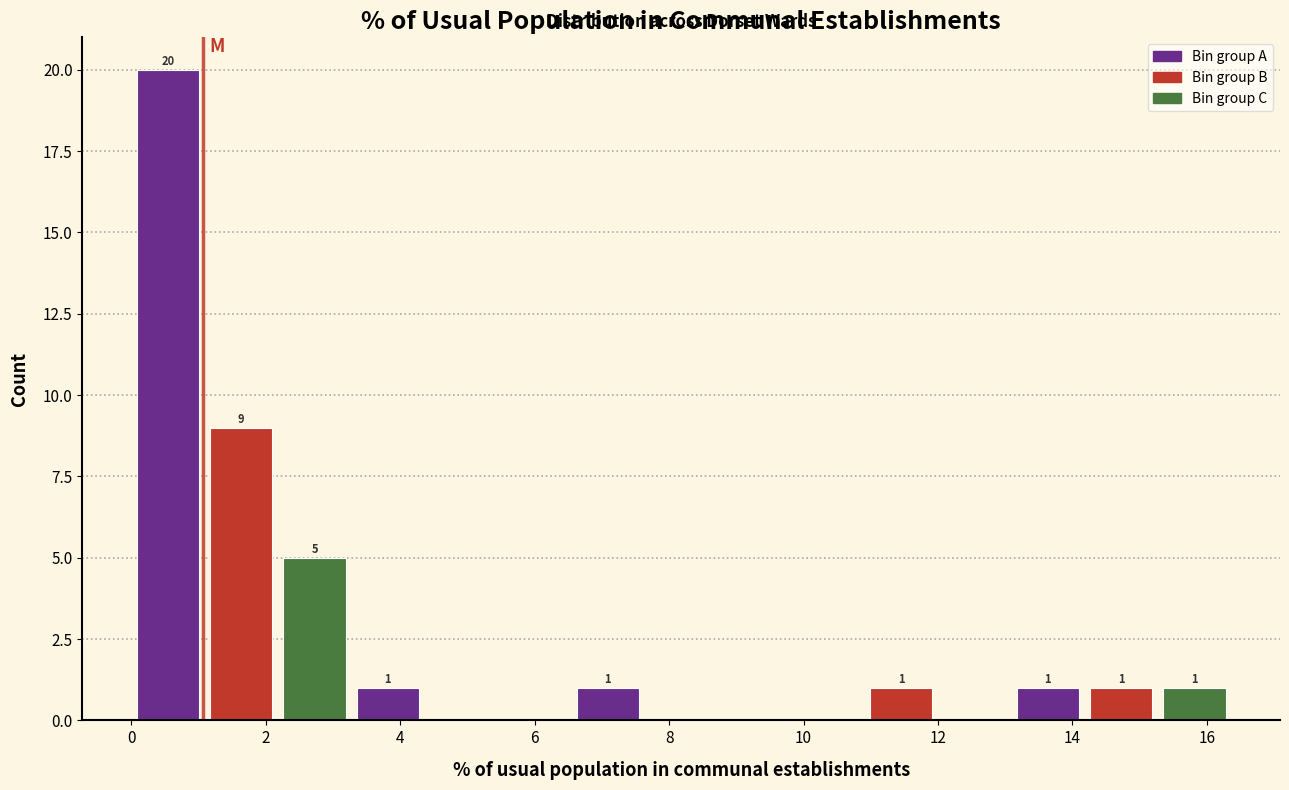

Which range on the x-axis has the tallest bar?

0.0 to 1.0